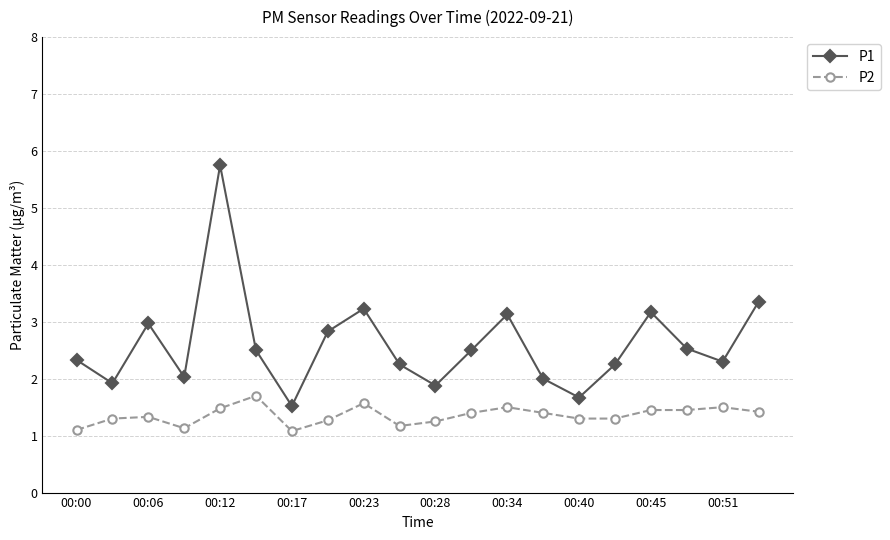

What is the sum of all P2 values?

27.1